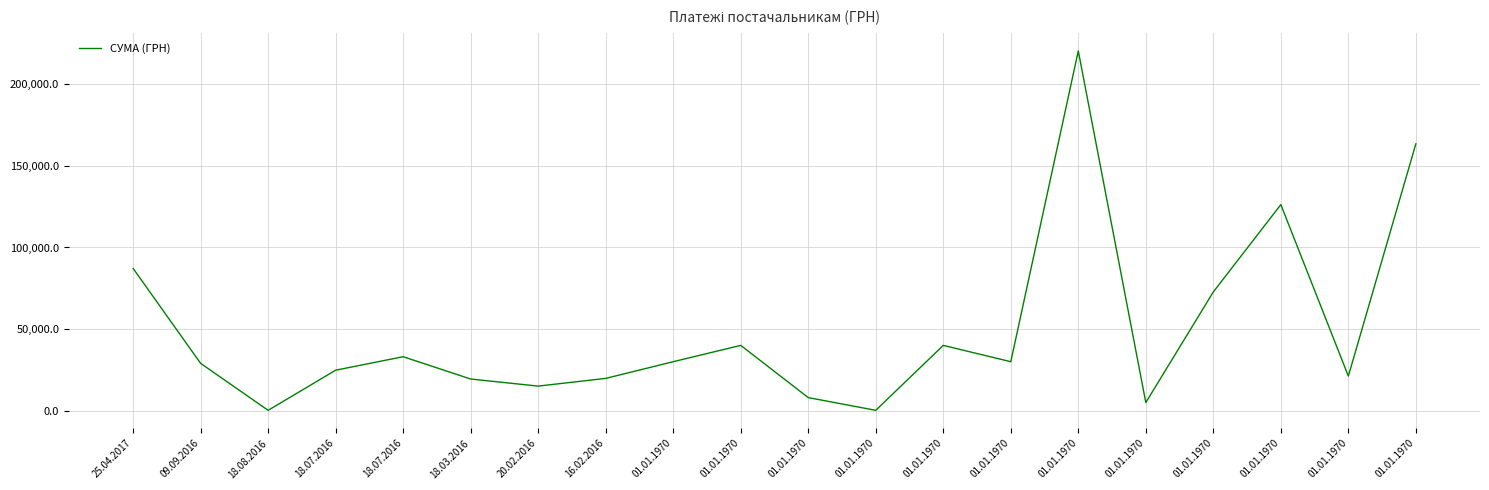

True or false: the data shows 5312.0 at 18.07.2016.

False